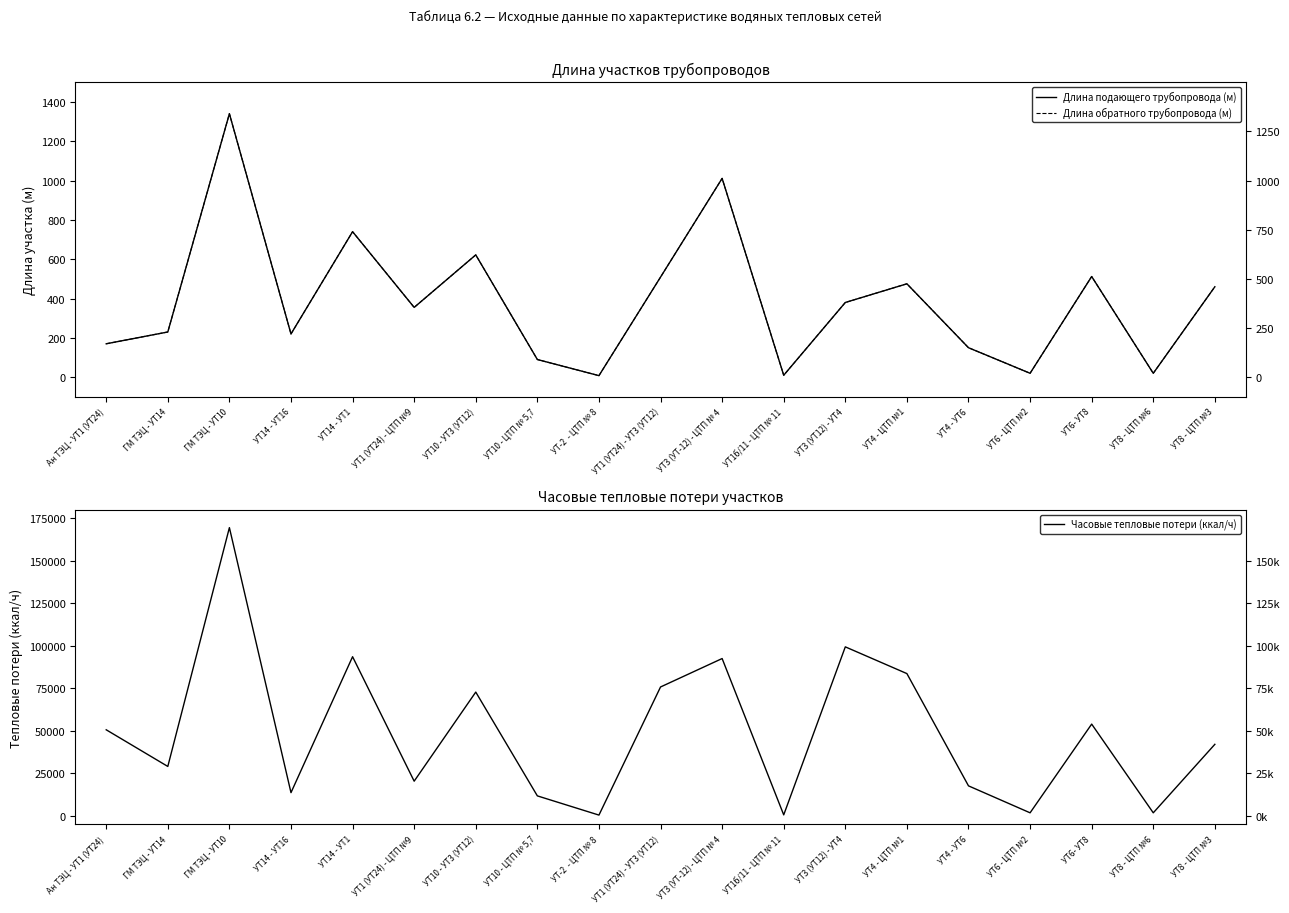

Reading left to right, list all the values displayed in this chart.

Длина подающего трубопровода (м): 170.0	230.0	1340.0	220.0	740.0	355.0	622.0	90.0	8.0	509.0	1011.0	10.0	380.0	475.0	150.0	20.0	512.0	20.0	460.0
Длина обратного трубопровода (м): 170.0	230.0	1340.0	220.0	740.0	355.0	622.0	90.0	8.0	509.0	1011.0	10.0	380.0	475.0	150.0	20.0	512.0	20.0	460.0
Часовые тепловые потери (ккал/ч): 50648.6	29095.0	169501.0	13687.7	93610.0	20430.4	72815.1	11790.5	493.2	75817.7	92536.4	622.2	99404.9	83682.4	17681.0	1830.6	53991.8	1830.6	42103.6